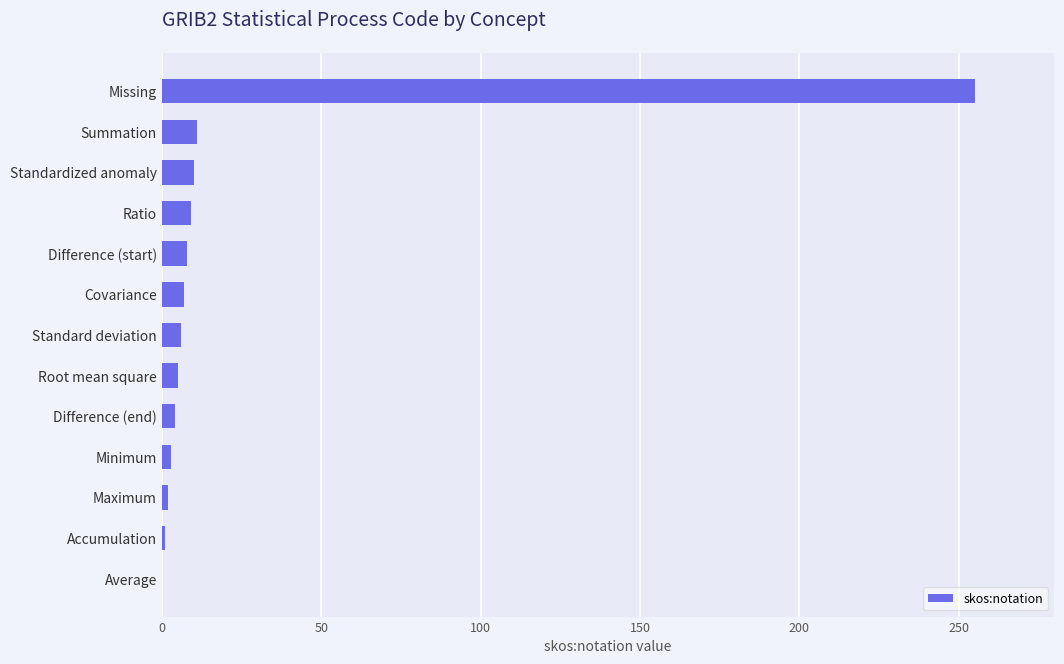

What is the sum of the values at Missing and Covariance?

262